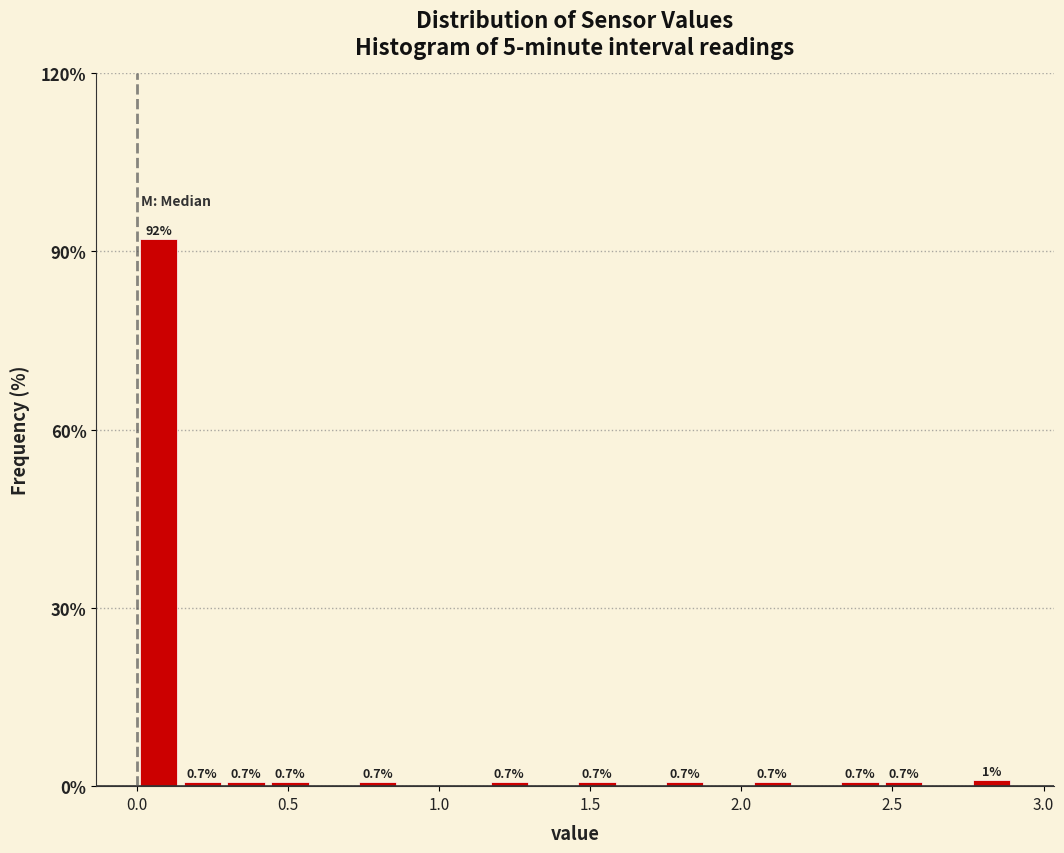

Read against the x-axis, roughly where is the centre of the tallest bar?

0.05